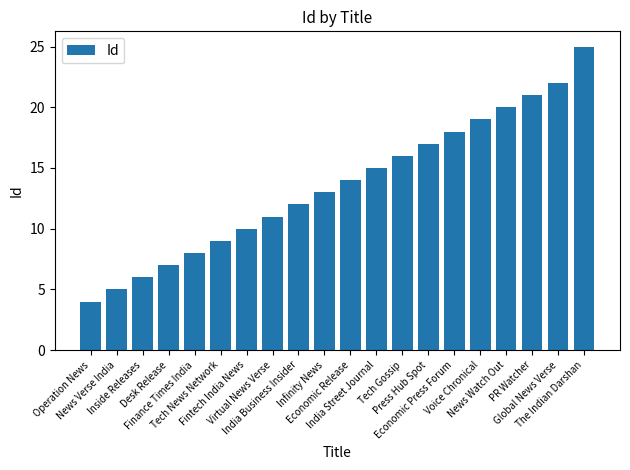

Count the number of categories in the chart.

20